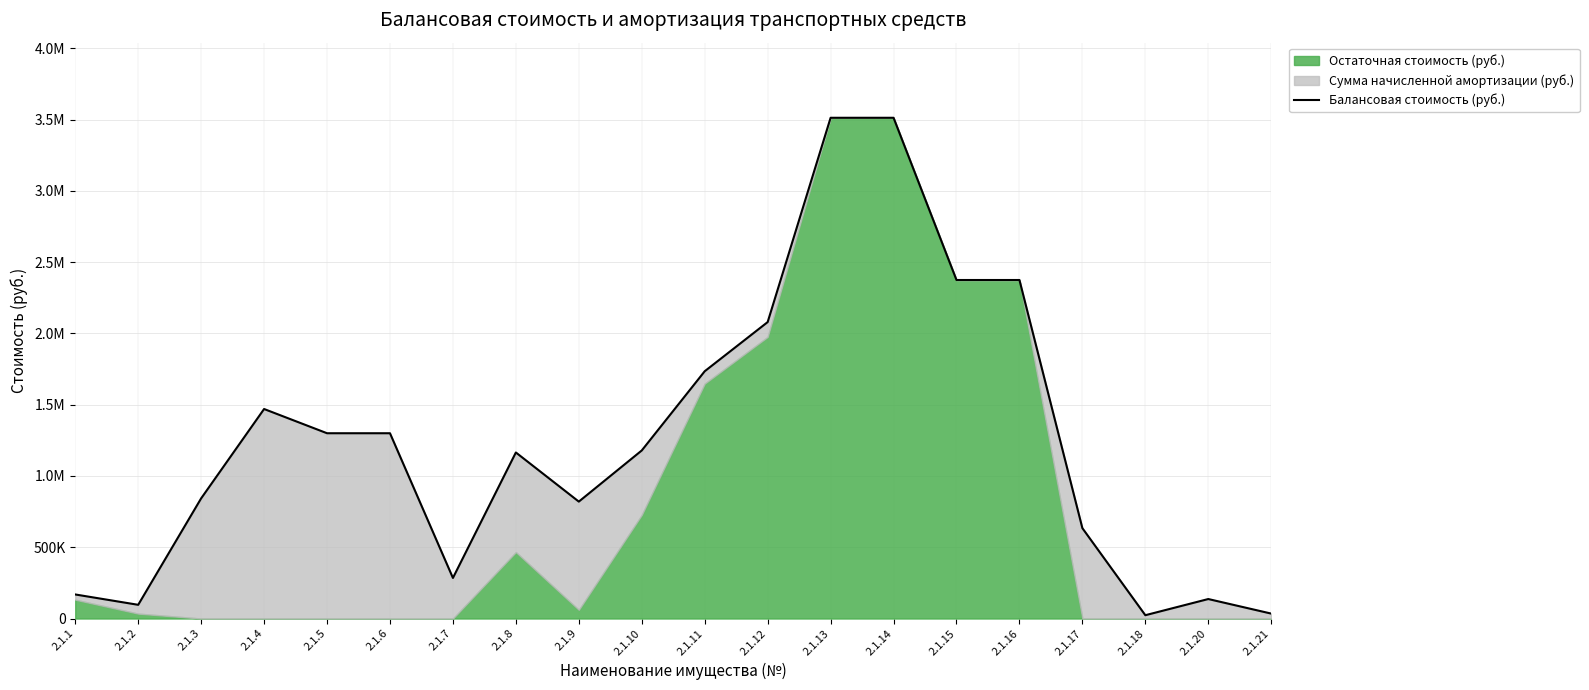

Count the number of categories in the chart.

20